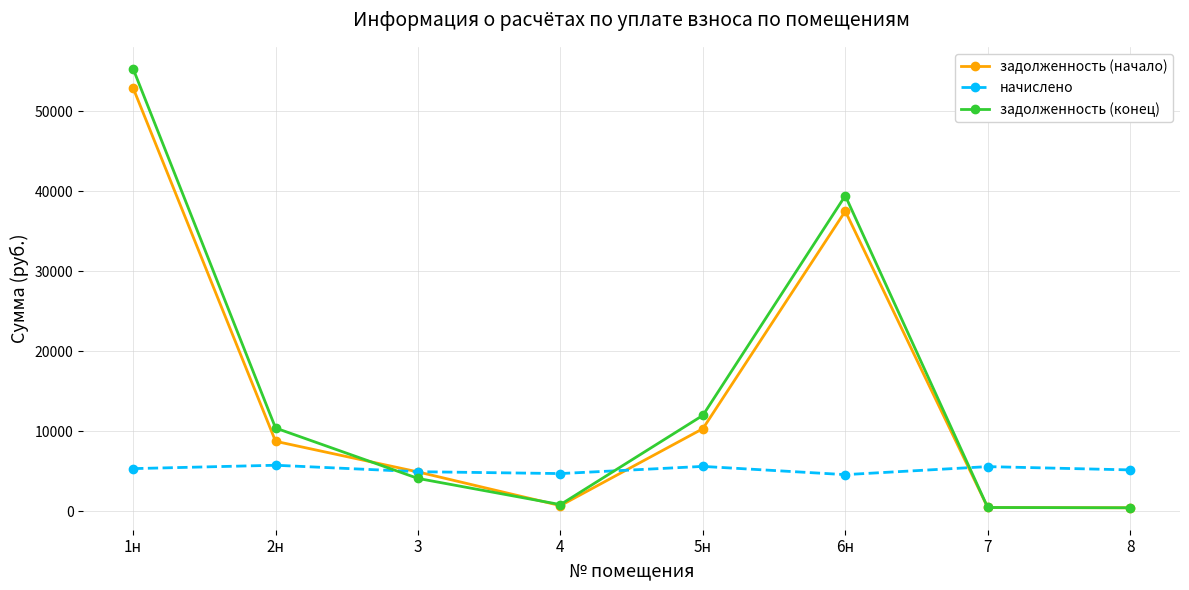

What is the total value across all series at 5н?

27897.4